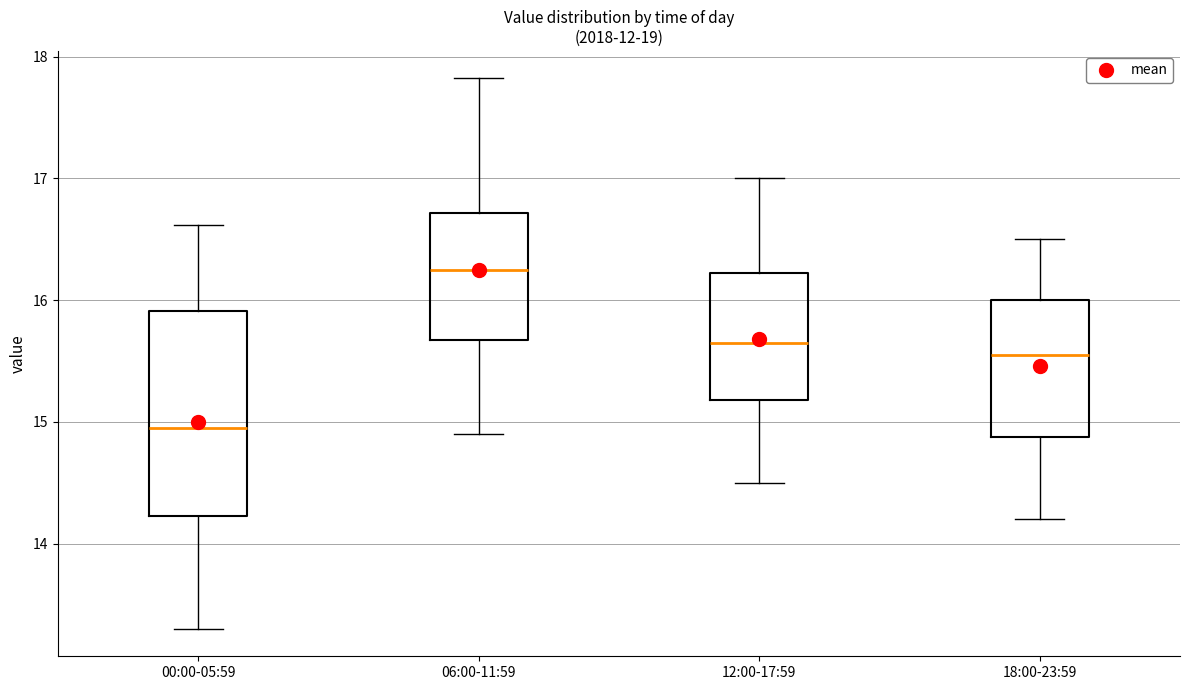

Which box has the highest median line?

06:00-11:59